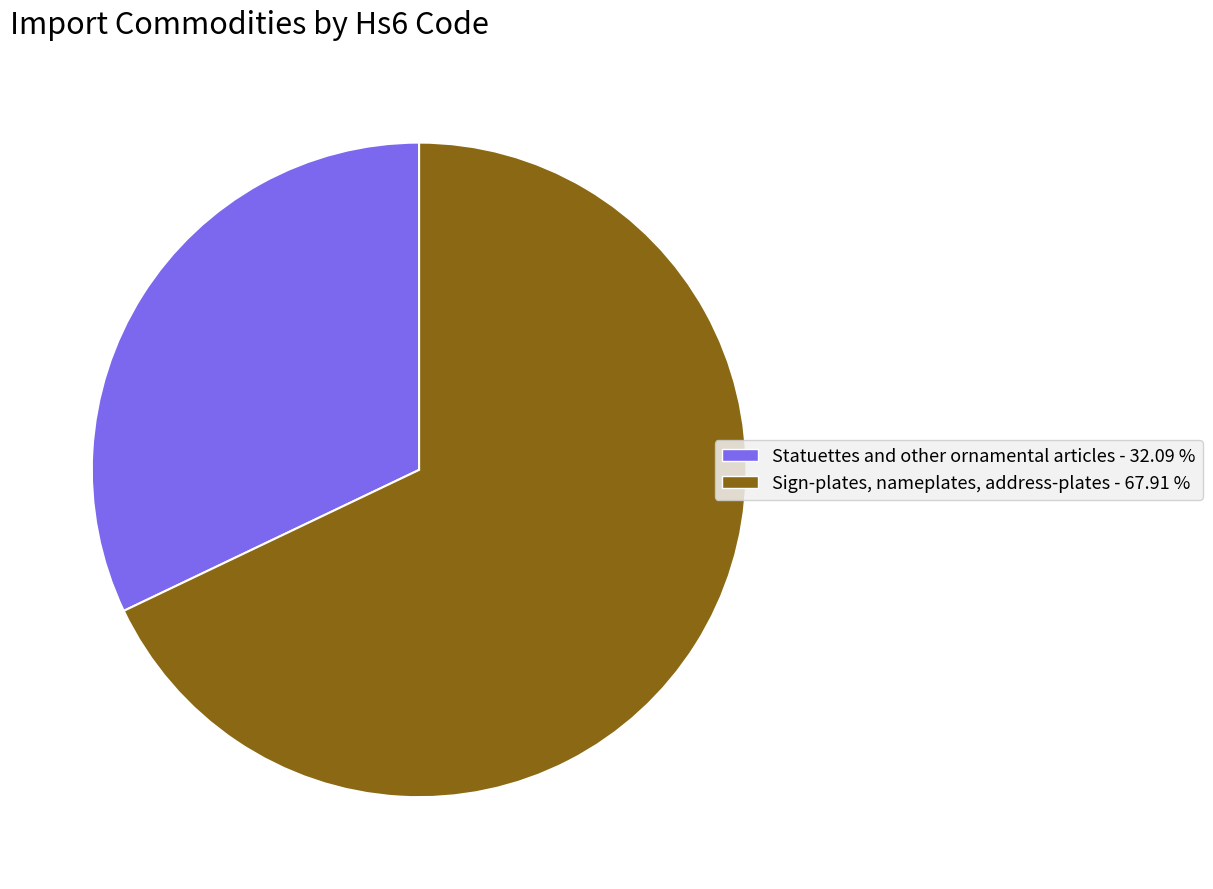

Which has a higher value, Sign-plates, nameplates, address-plates - 67.91 % or Statuettes and other ornamental articles - 32.09 %?

Sign-plates, nameplates, address-plates - 67.91 %